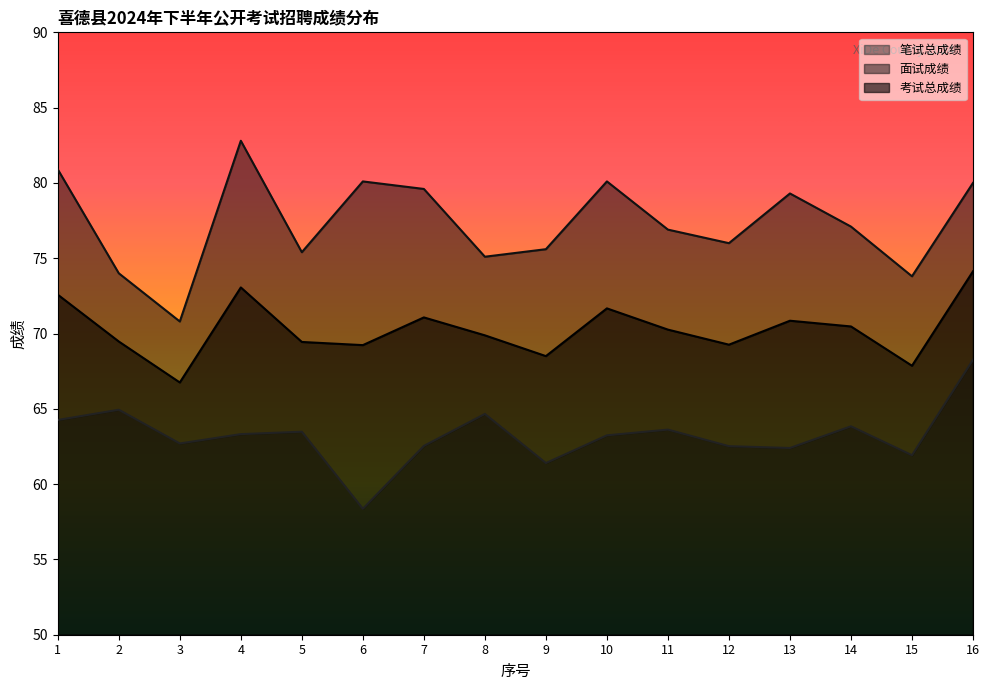

What is the total value across all series at 8?

209.6